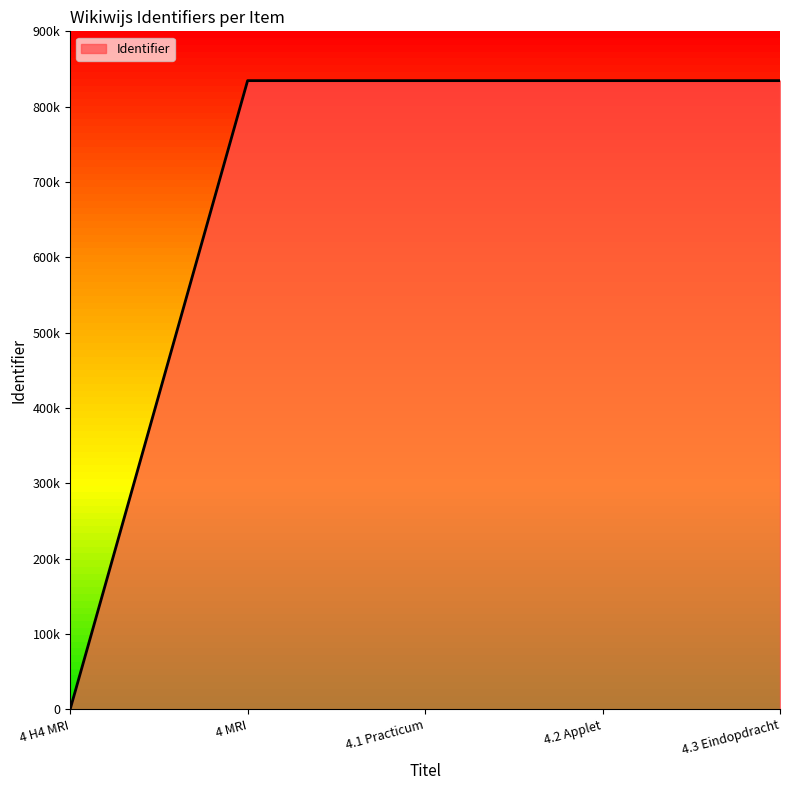

True or false: the data has more than 0 interior local peaks.

False